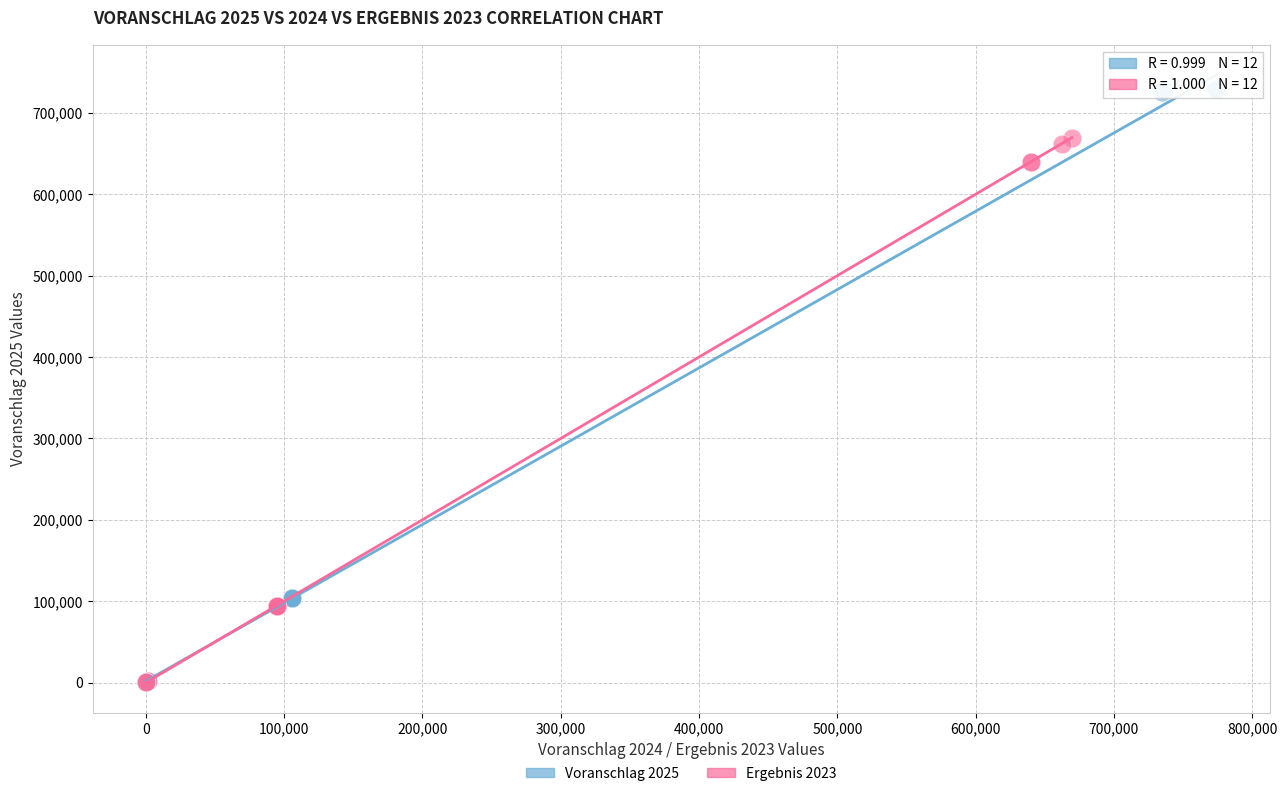

Which series reaches the maximum Y coordinate?

Voranschlag 2025